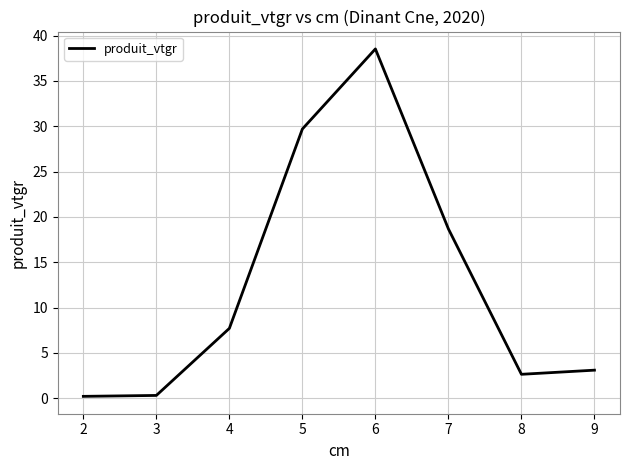

What is the difference between the maximum and minimum values?

38.3